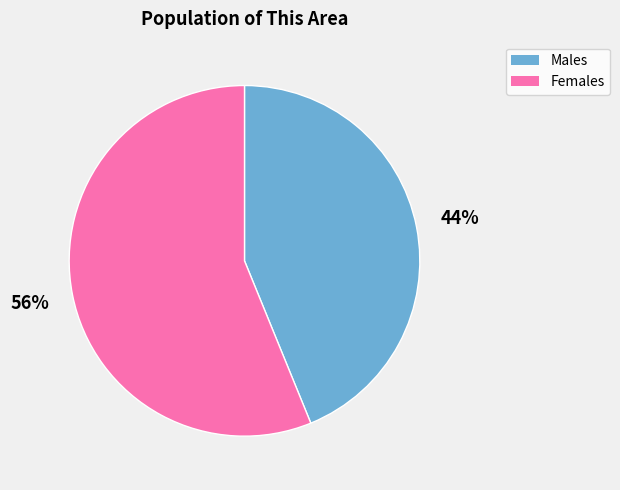

Is there any slice that represents more than half of the pie?

Yes